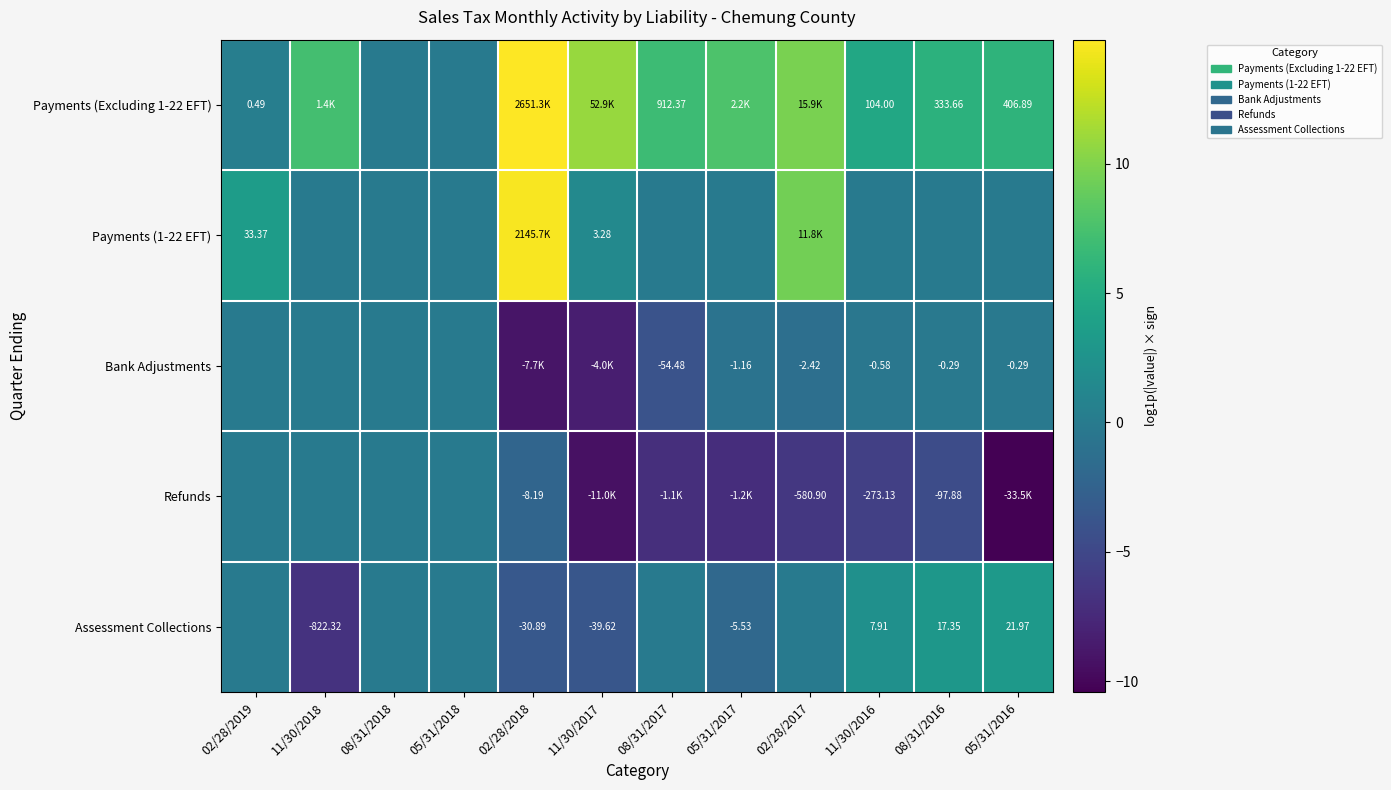

Rank the series at 05/31/2018 from lowest to highest value.

Payments (Excluding 1-22 EFT), Payments (1-22 EFT), Bank Adjustments, Refunds, Assessment Collections